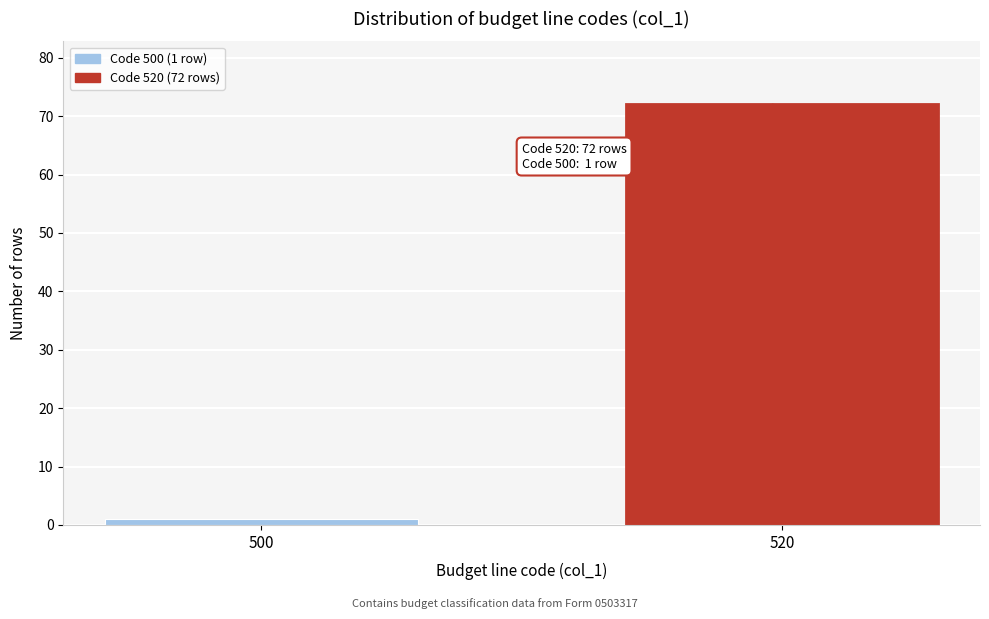

Reading left to right, what are all the values shown in this chart?

500=1	520=72